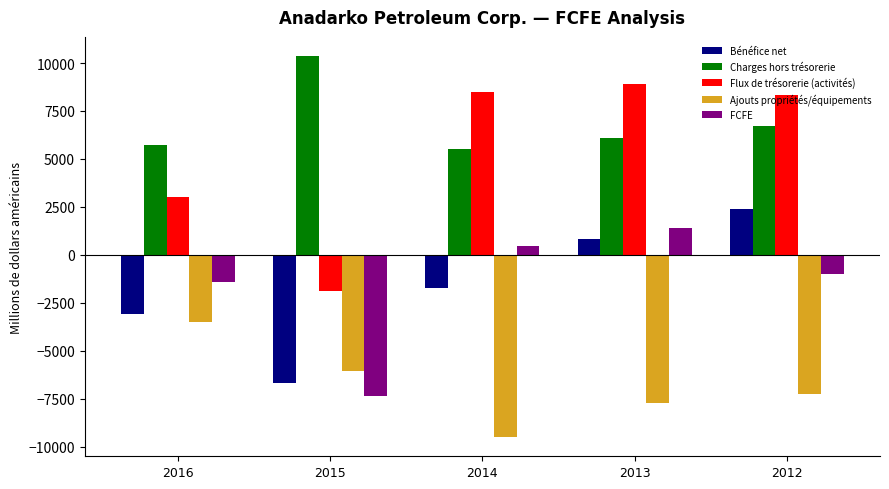

What is the difference between the highest and lowest values at 2016?

9221